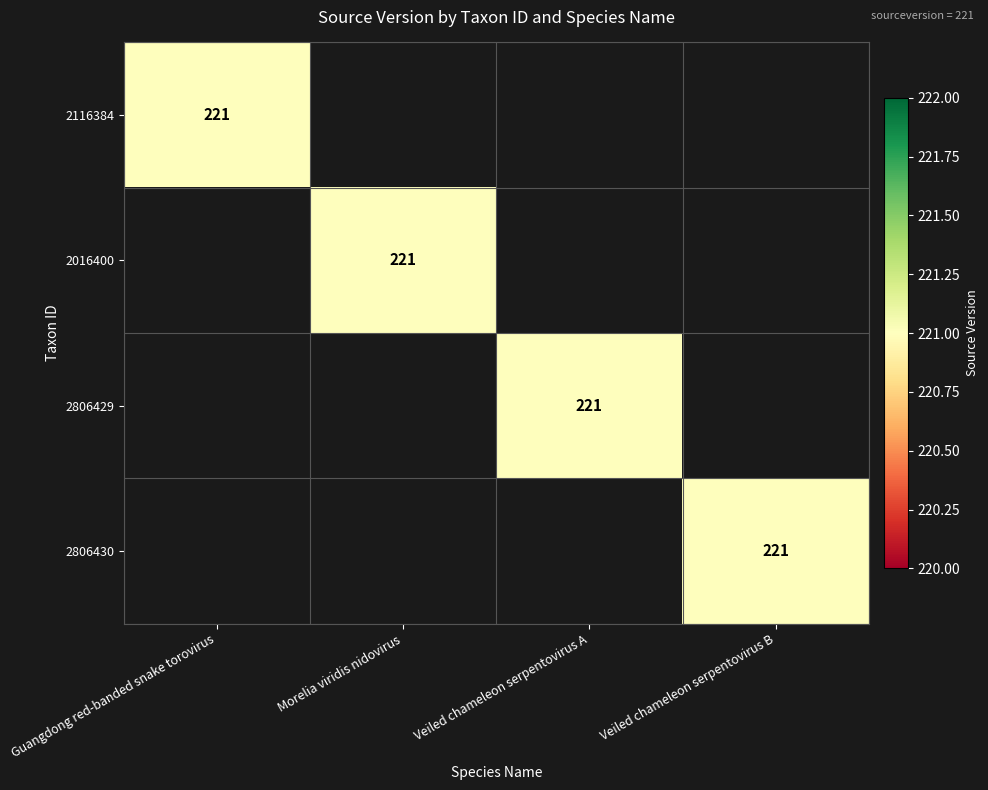

At how many categories does at least one series exceed 182?

4